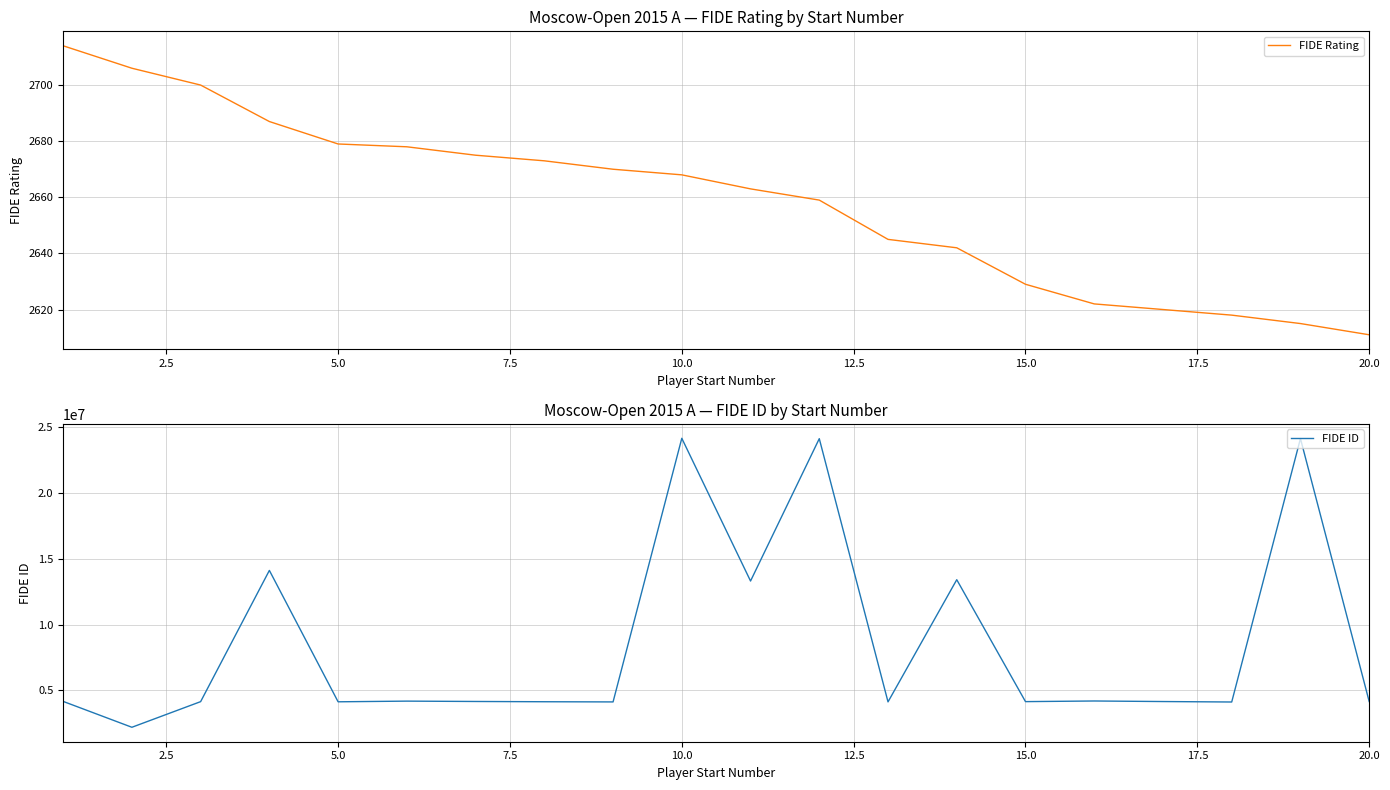

What is the maximum value for FIDE ID?

24130737